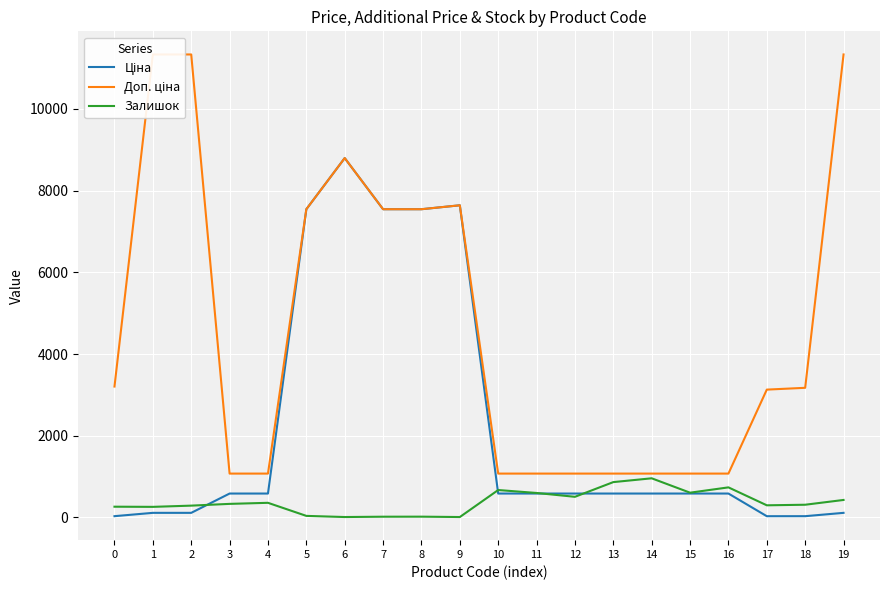

At how many categories does at least one series exceed 8224?

4